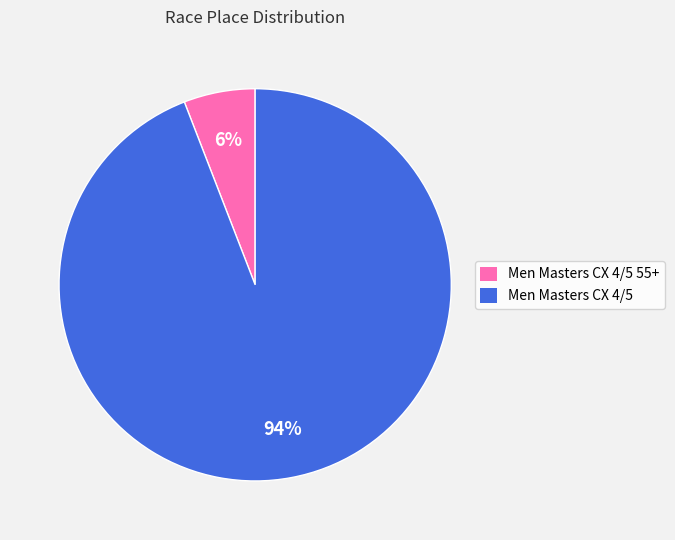

How many slices are in this pie chart?

2